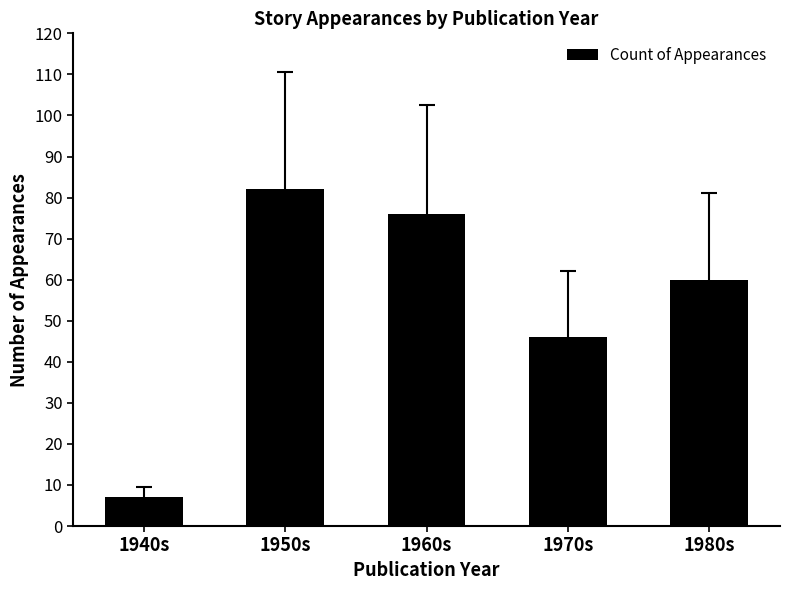

What is the average value?

54